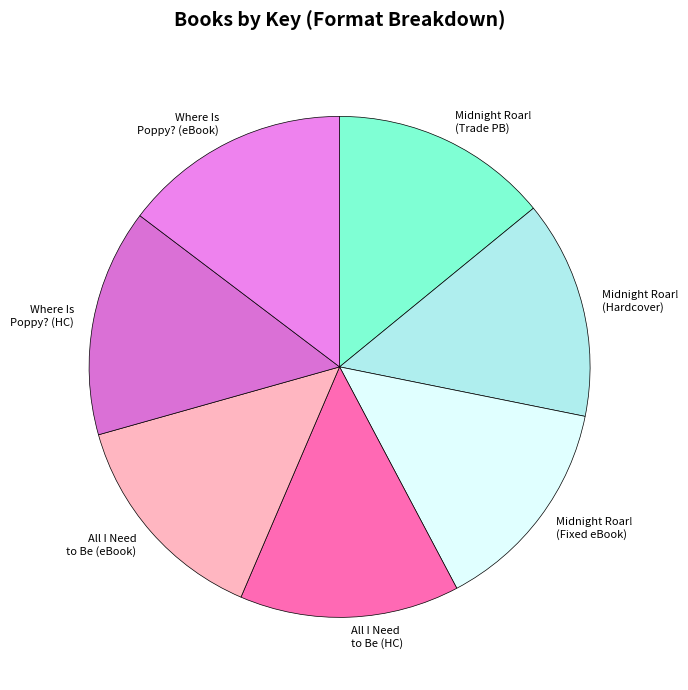

Is it true that All I Need to Be (HC) is 26% of the pie?

False